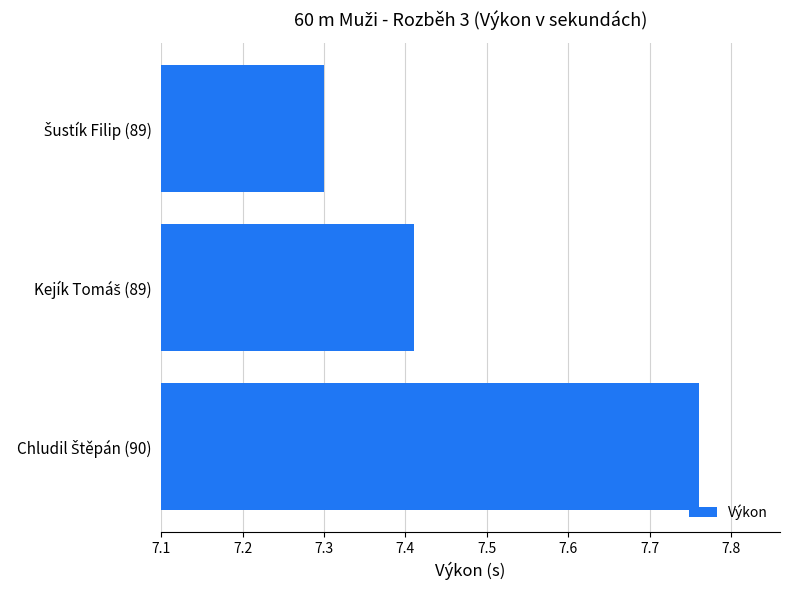

How many values are between 7 and 8?

3